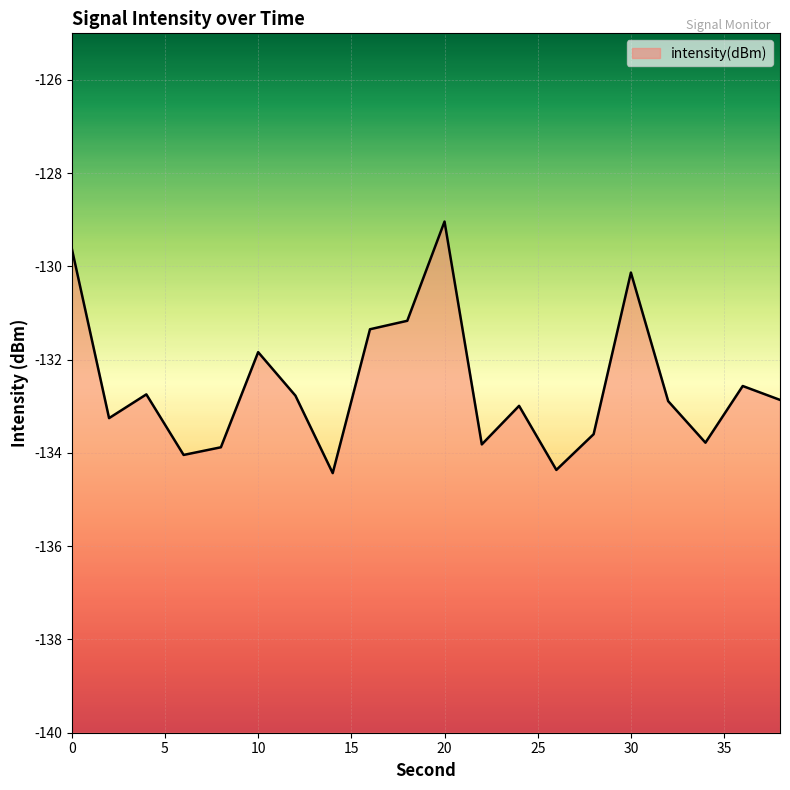

What is the approximate value at 10?

-131.8